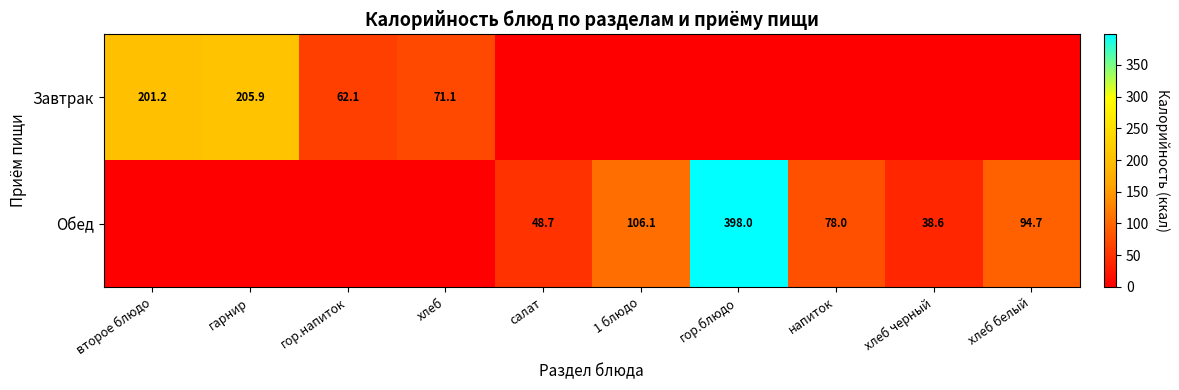

Is it true that Обед equals 87.2 at салат?

False